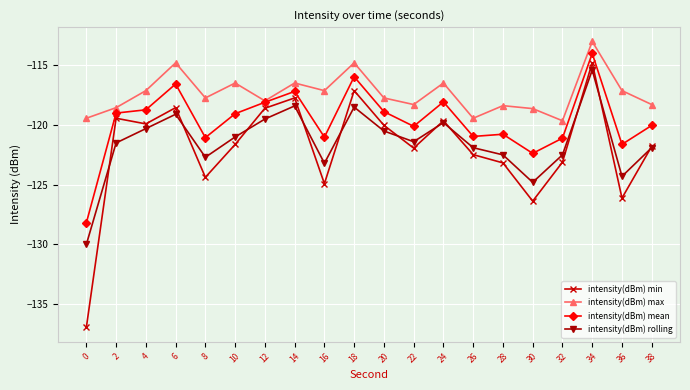

How many series are shown in this chart?

4